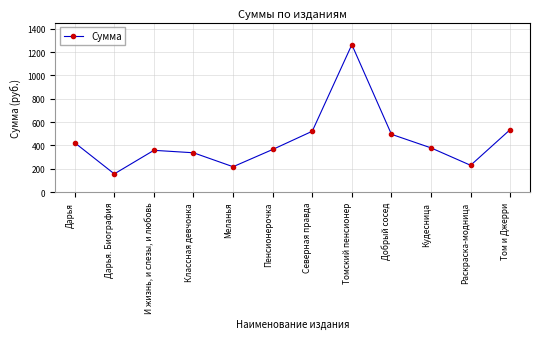

Rank the categories by value from lowest to highest.

Дарья. Биография, Меланья, Раскраска-модница, Классная девчонка, И жизнь, и слезы, и любовь, Пенсионерочка, Кудесница, Дарья, Добрый сосед, Северная правда, Том и Джерри, Томский пенсионер